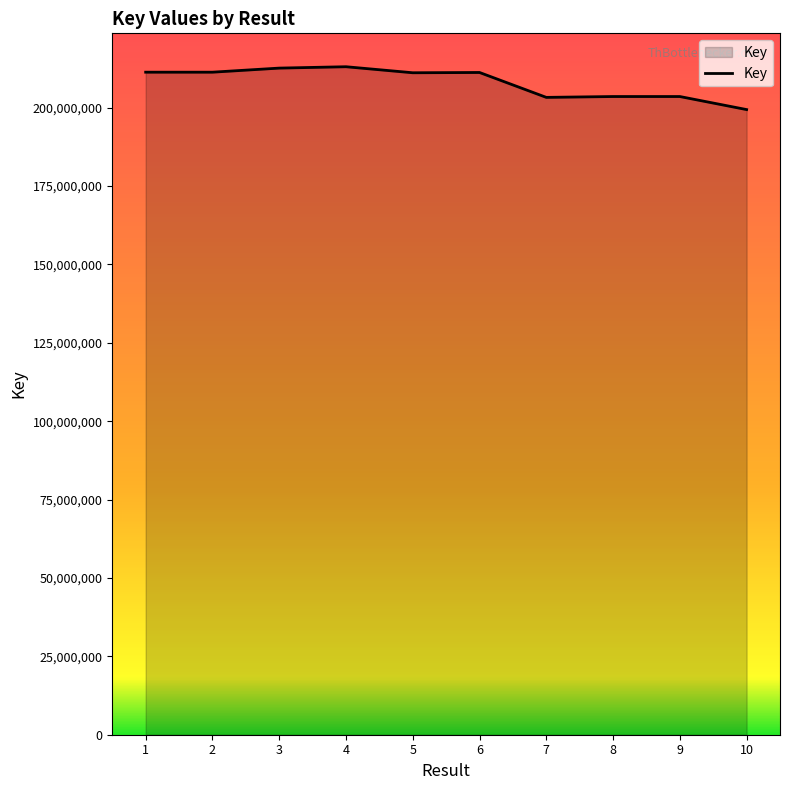

What is the approximate value at 1?

211325895